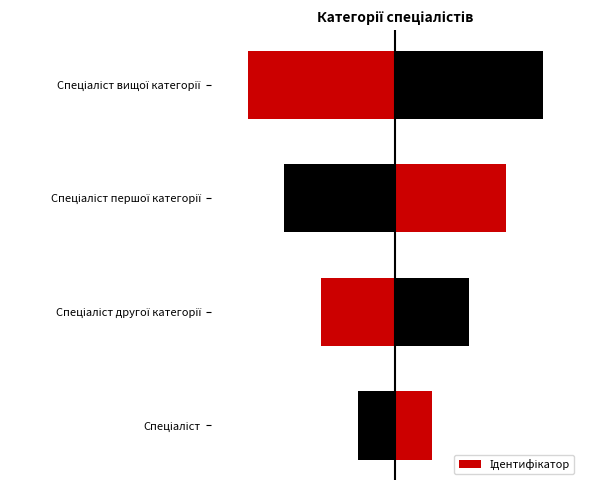

Does the chart contain stacked bars?

No